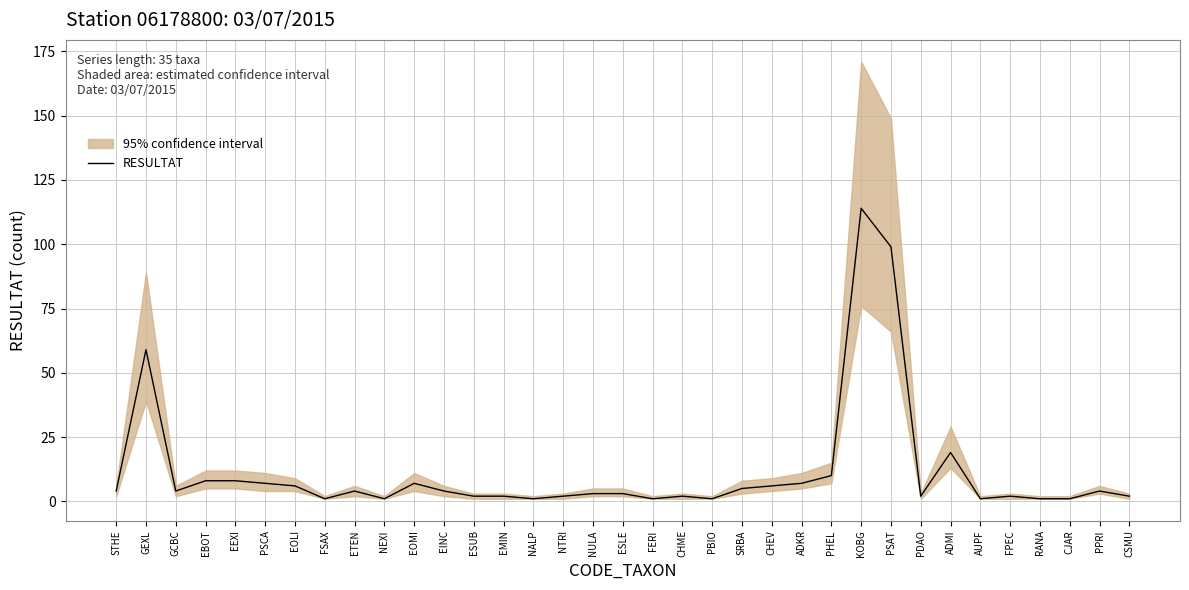

At which category does the data reach its first local valley?

GCBC